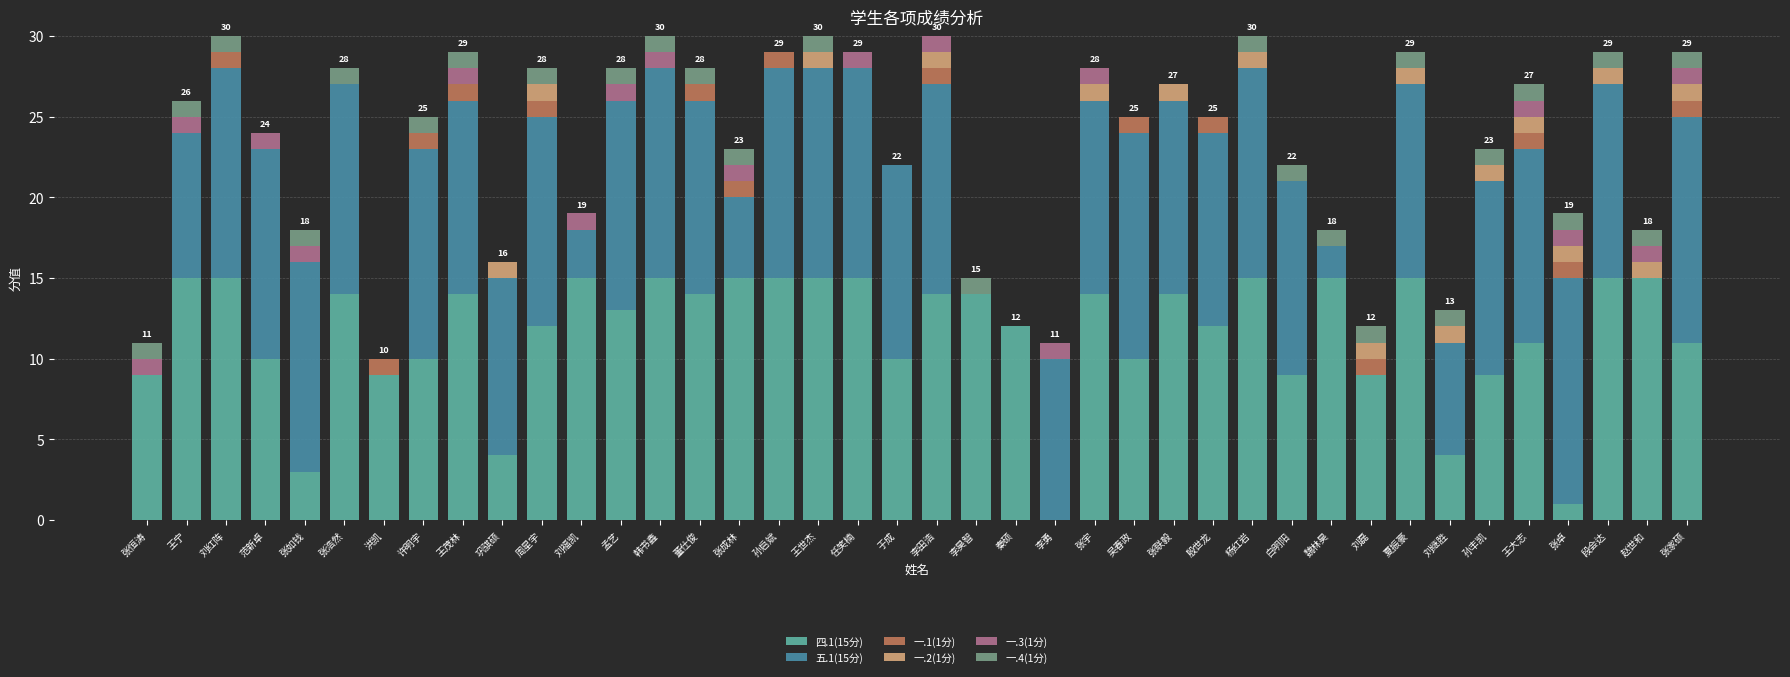

What is the total value across all series at 张如钱?

18